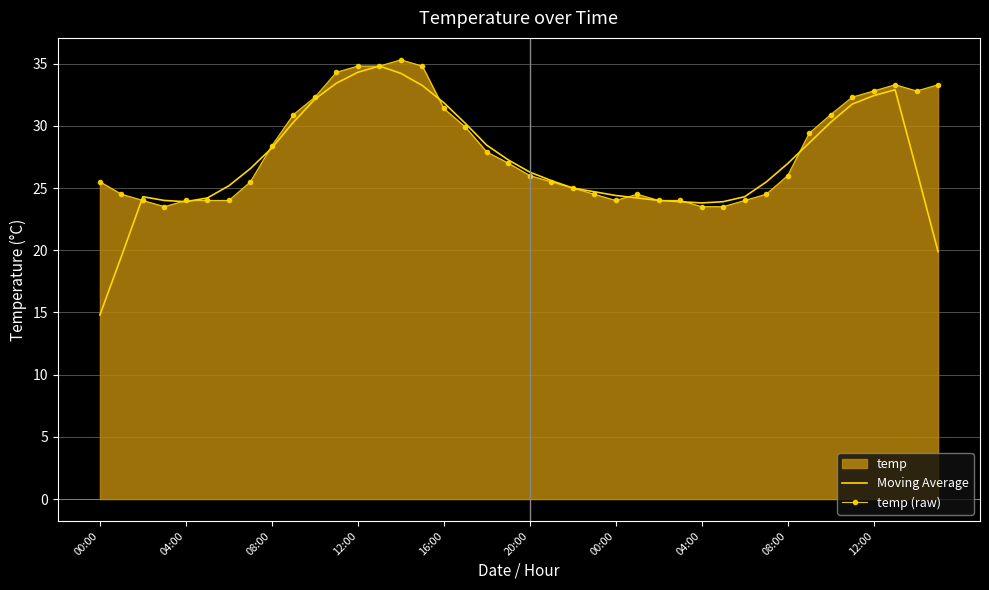

Which series ends up on top after the final intersection of Moving Average and temp (raw)?

temp (raw)